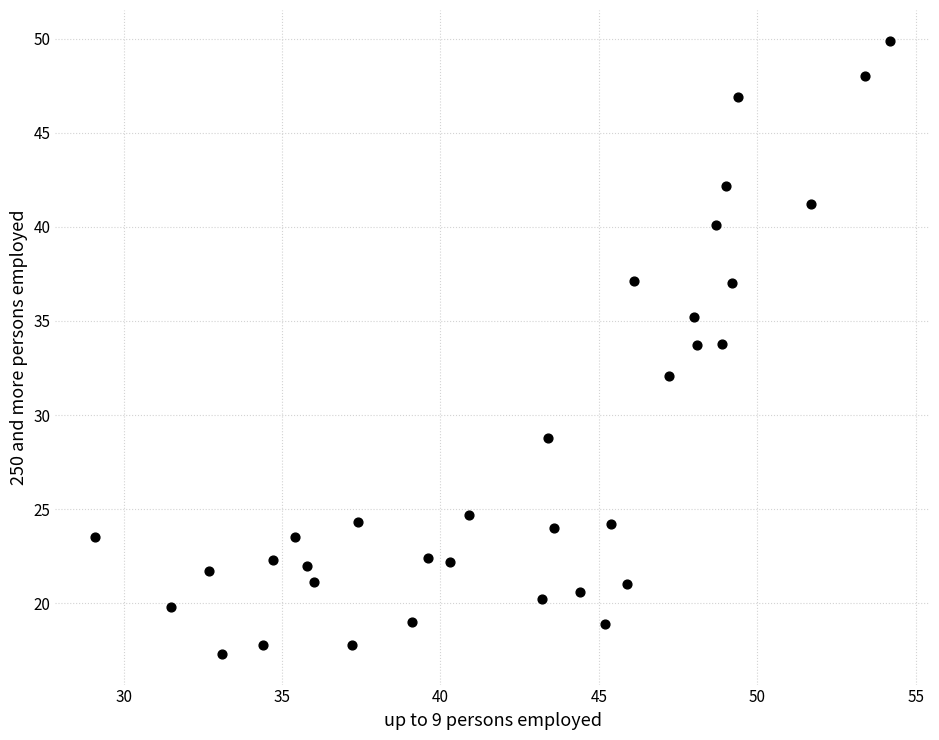

What is the range of Y values (max minus min)?

32.6